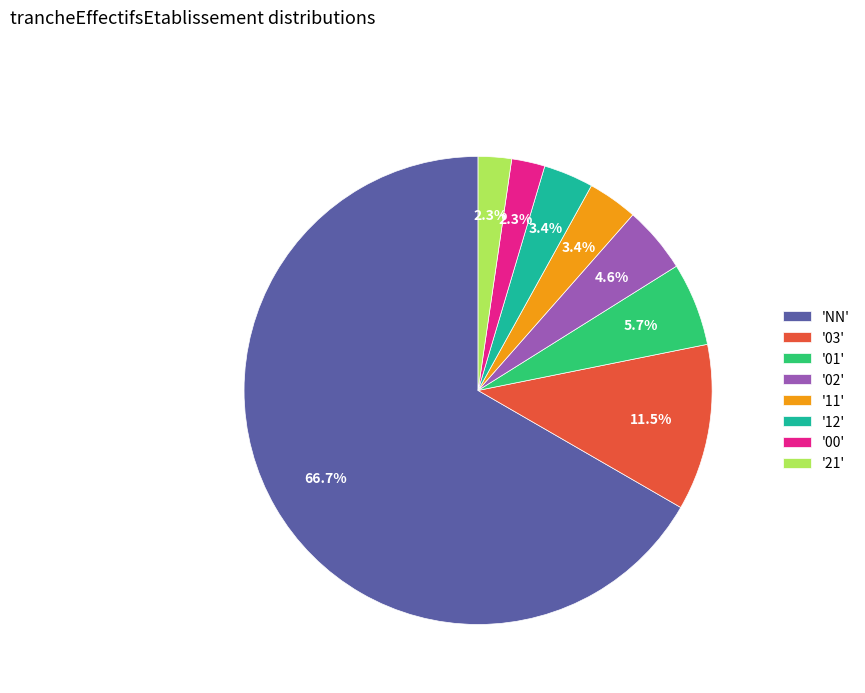

Which slice is the largest?

'NN'